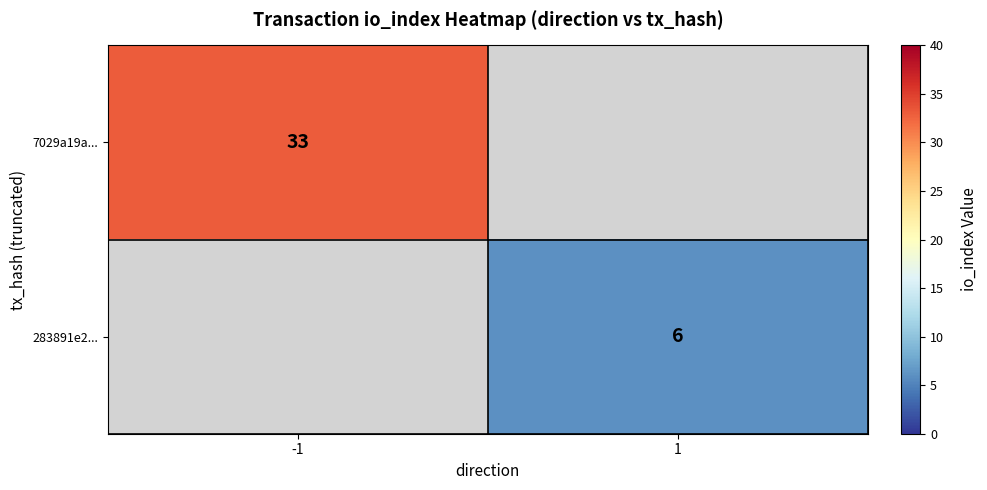

The 283891e2... series shows 3 at 1. True or false?

False